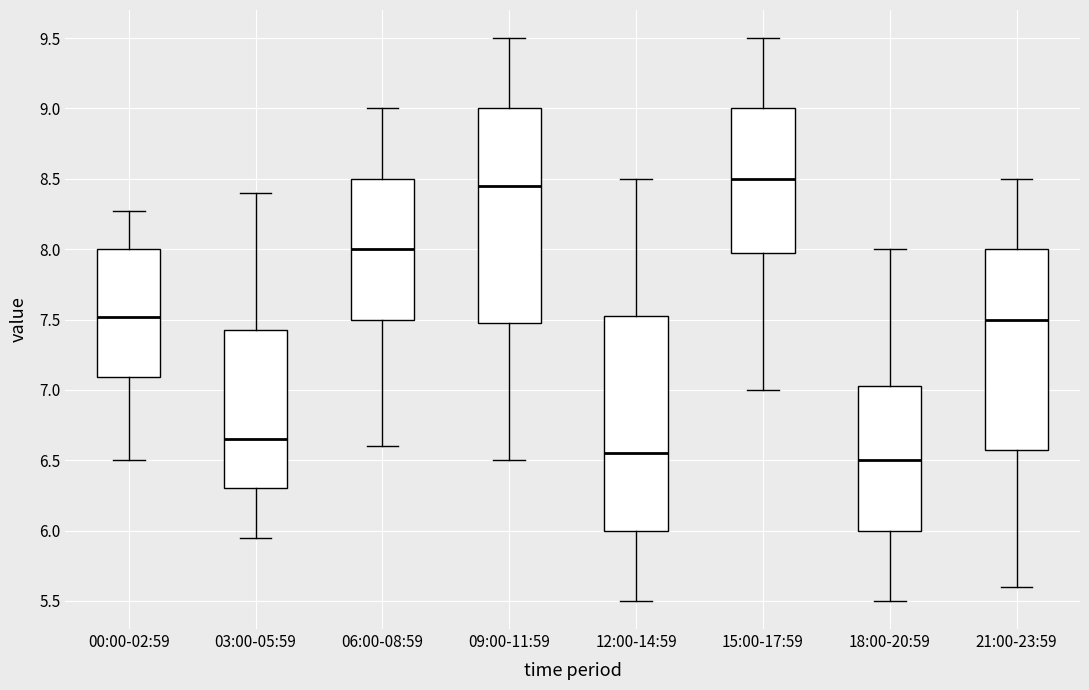

Which box's median line is the highest?

15:00-17:59